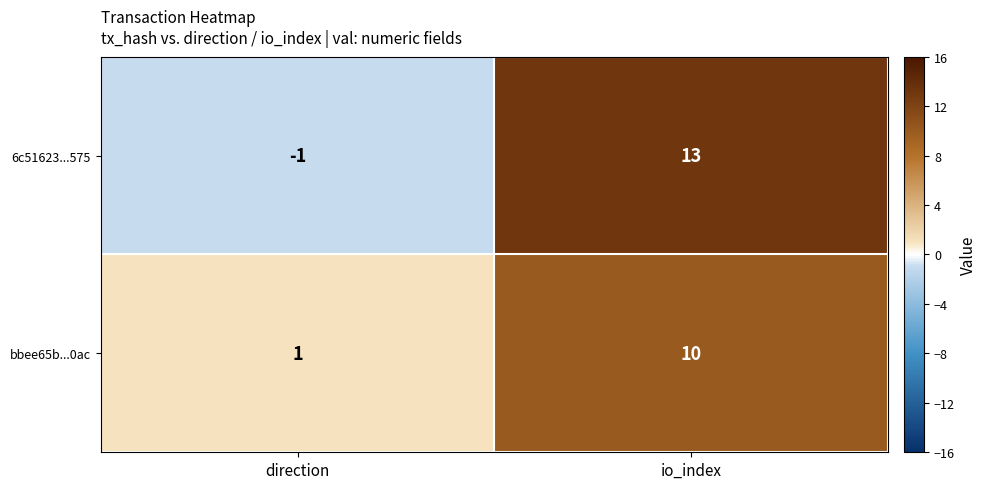

What is the difference between the bbee65b...0ac values at io_index and direction?

9